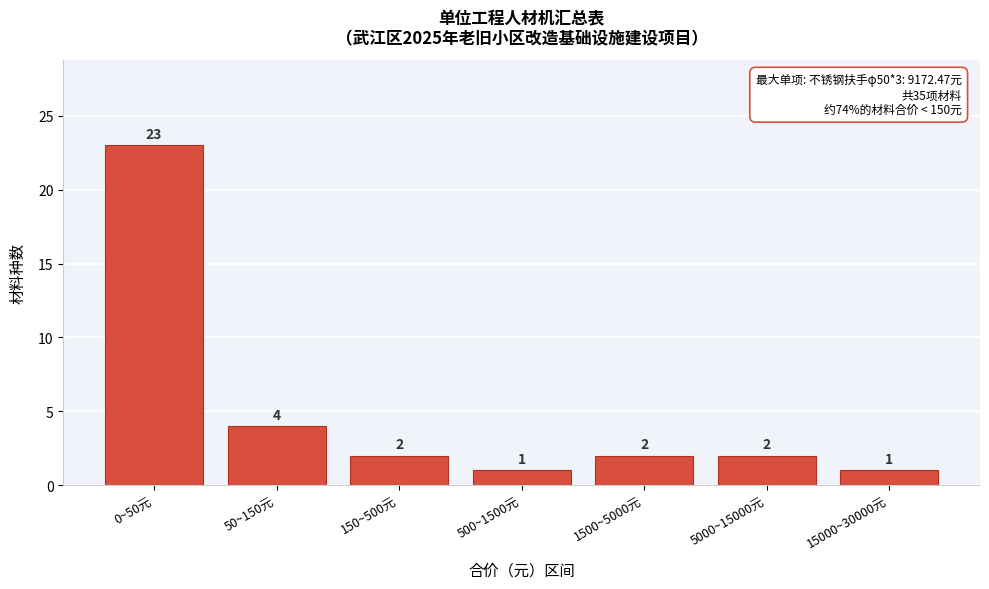

Reading left to right, transcribe all the data shown in this chart.

23	4	2	1	2	2	1